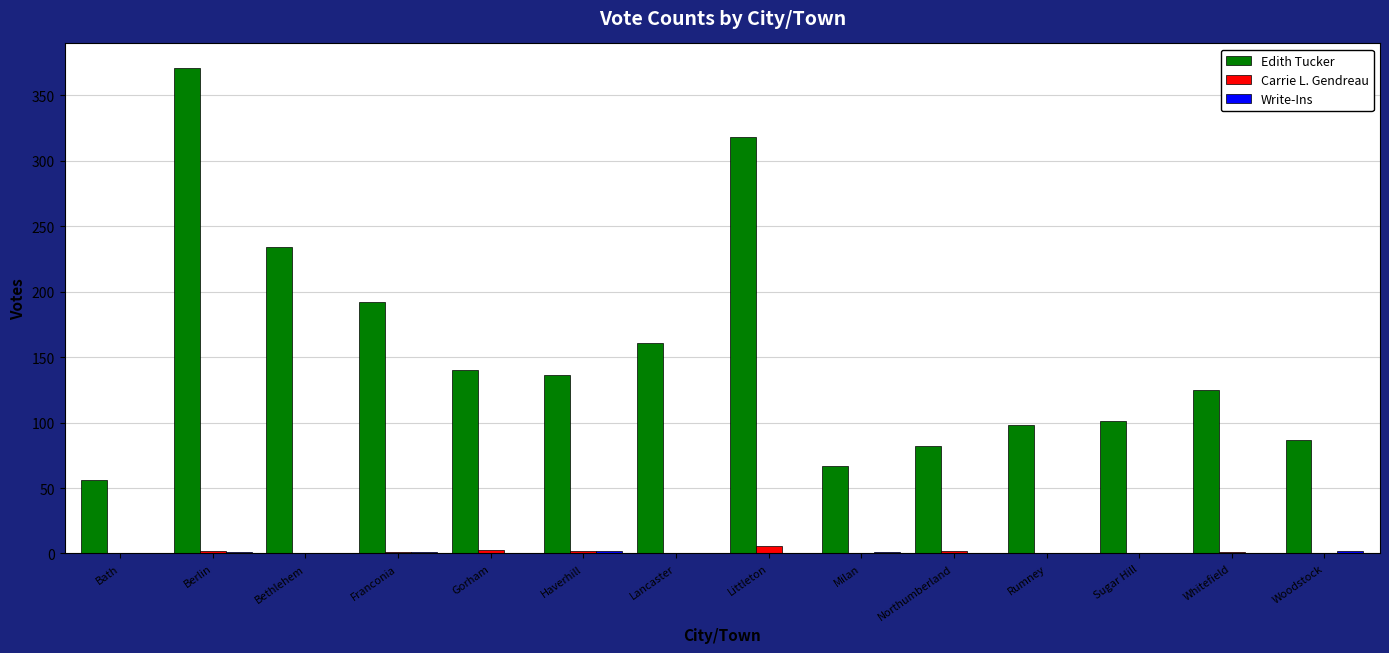

Which series has the largest total across all categories?

Edith Tucker